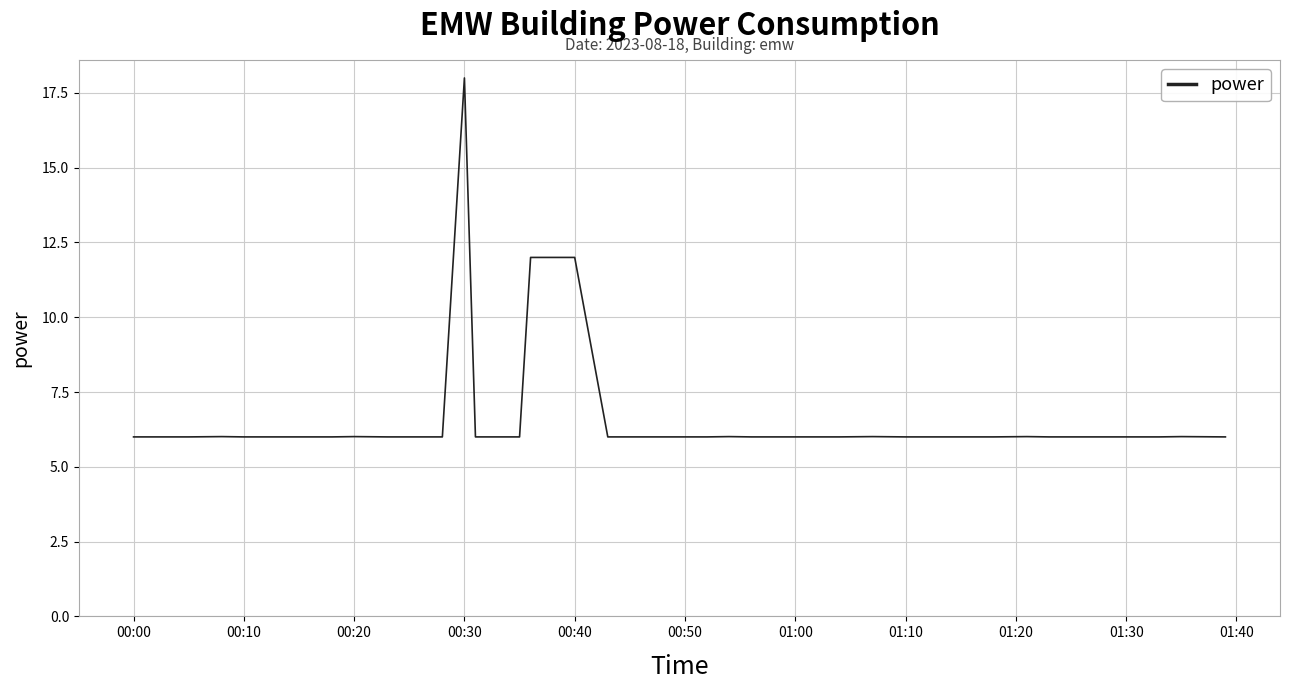

What is the smallest value displayed?

6.0